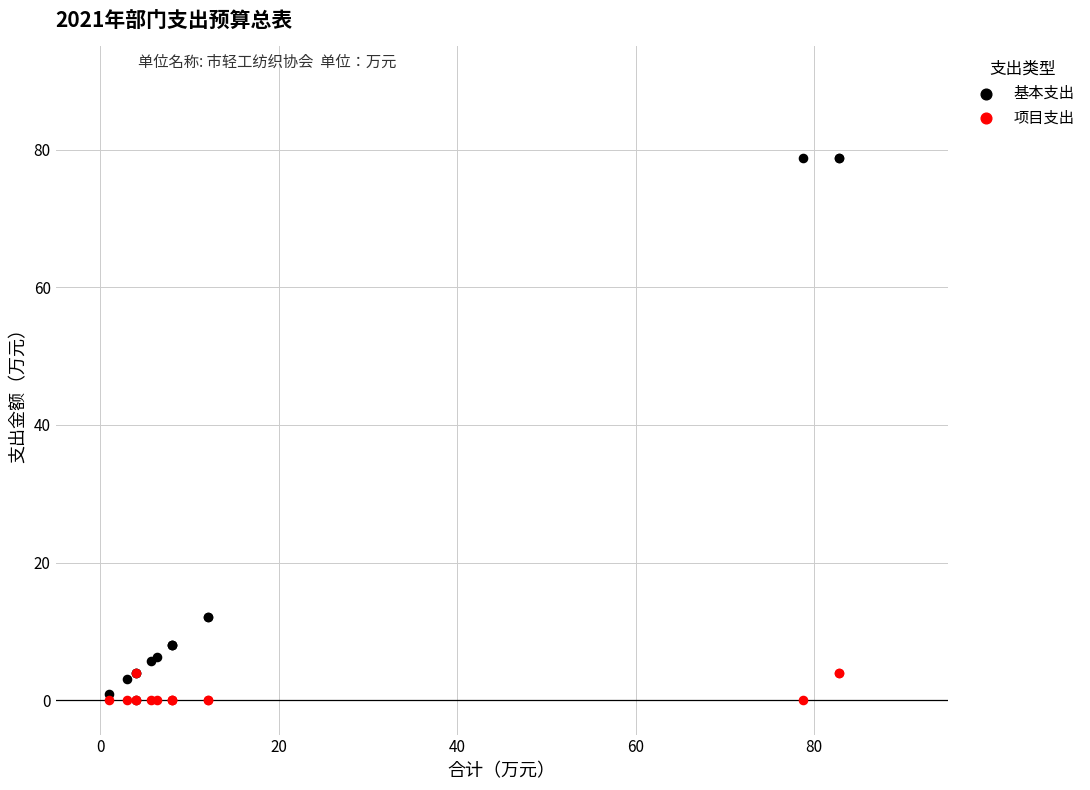

Which series reaches the maximum Y coordinate?

基本支出